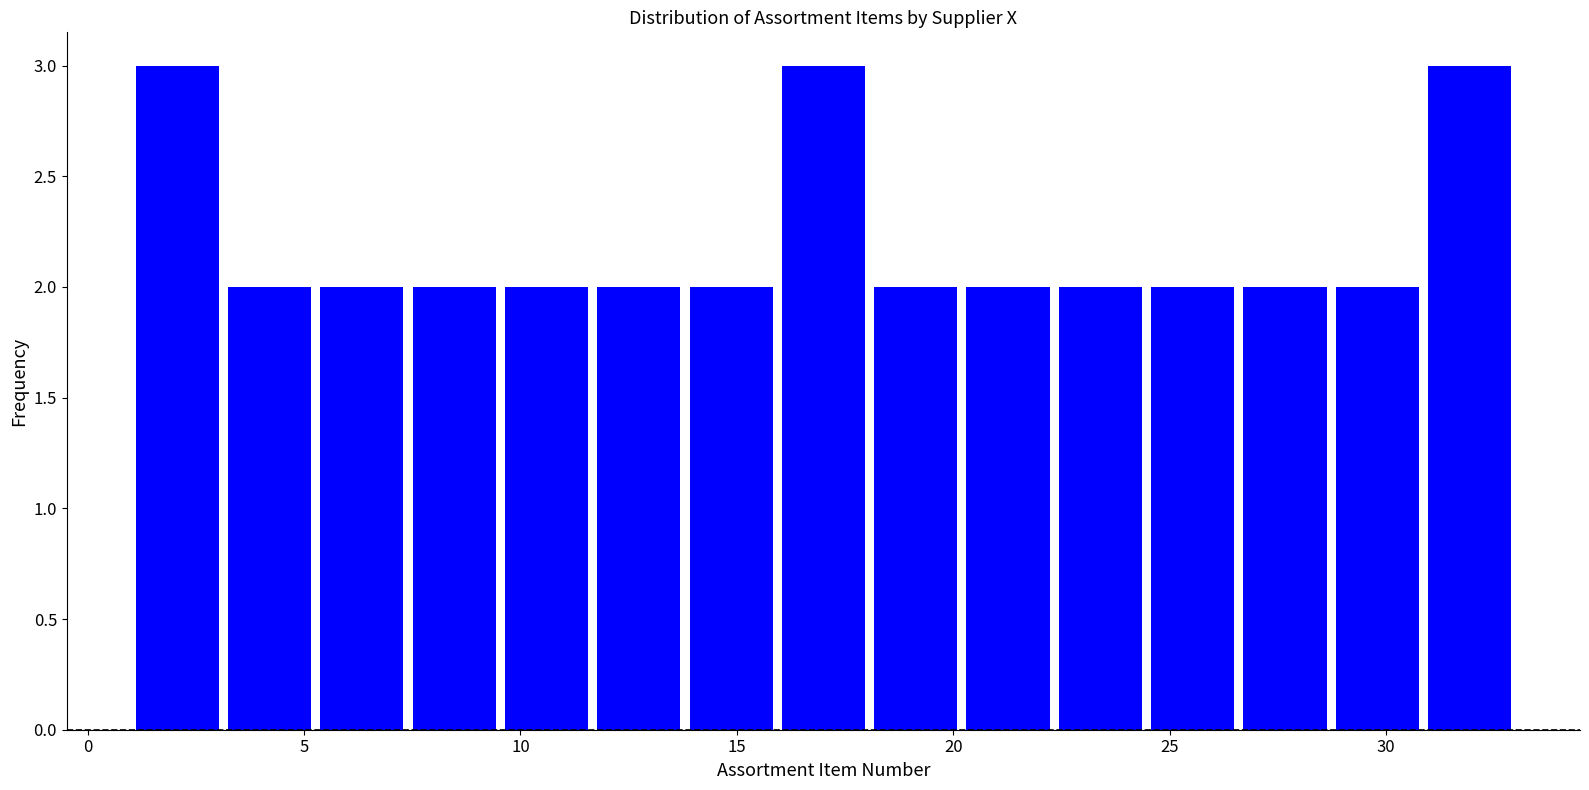

What is the height of the bar covering 20.0 to 22.5 on the x-axis? Neither the bar edges nor the heights are printed on the chart, so give them approximately, as read against the axes.

2